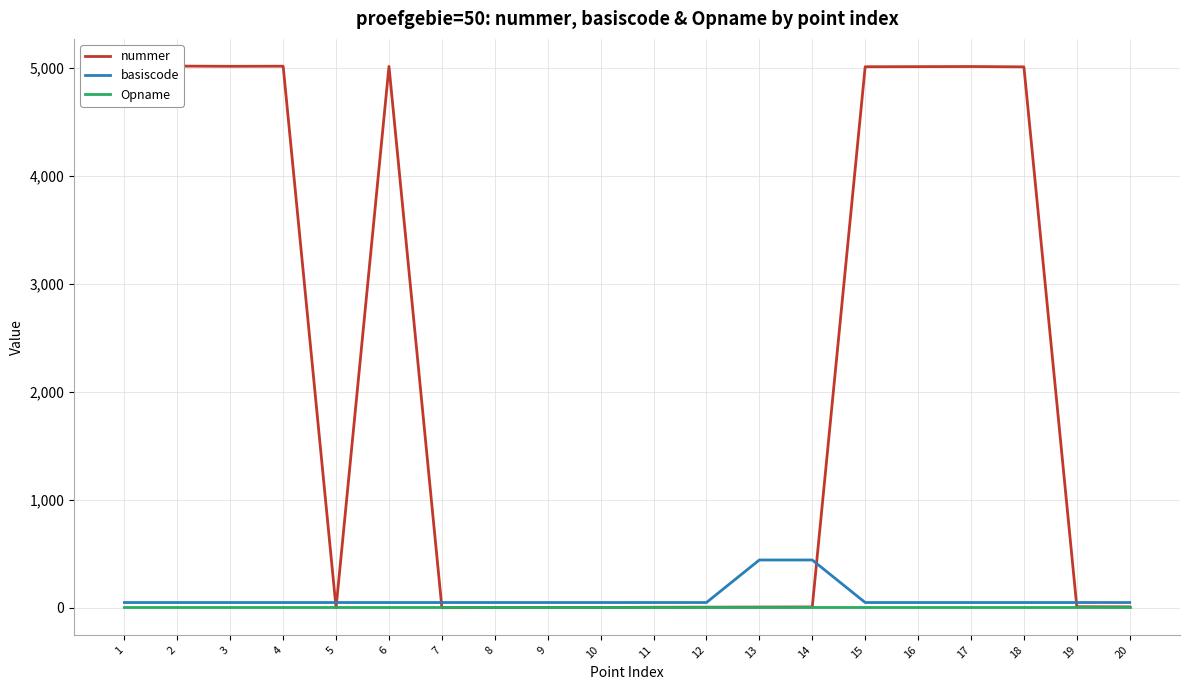

List the labels in order of basiscode value, smallest first.

1, 2, 3, 4, 5, 6, 7, 8, 9, 10, 11, 12, 15, 16, 17, 18, 19, 20, 13, 14